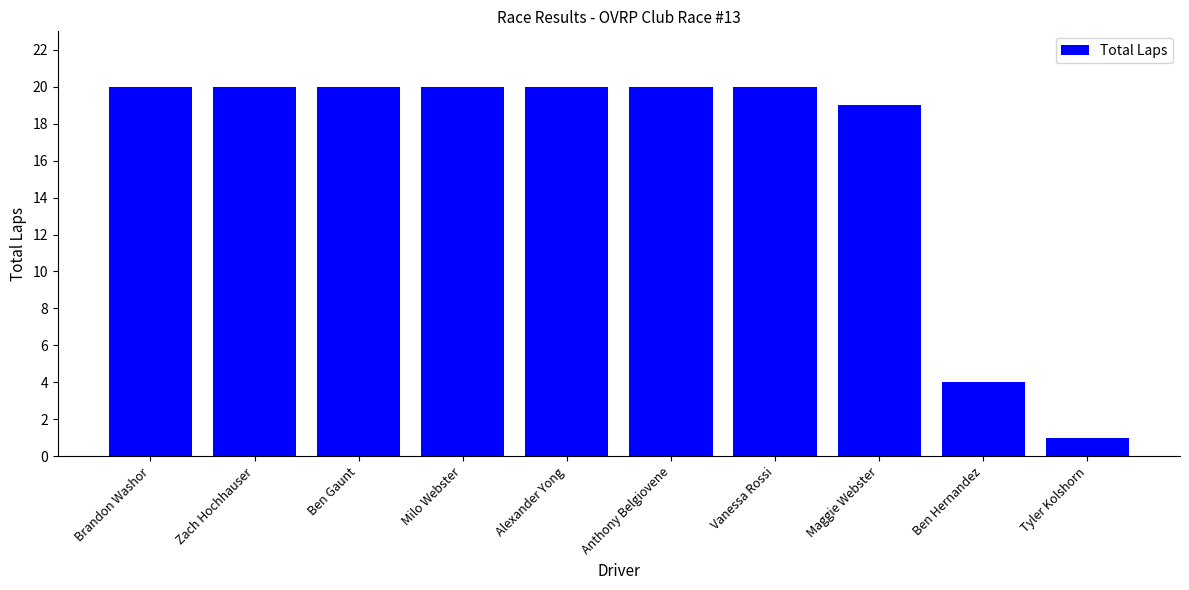

The chart shows a value of 20 at Vanessa Rossi. True or false?

True